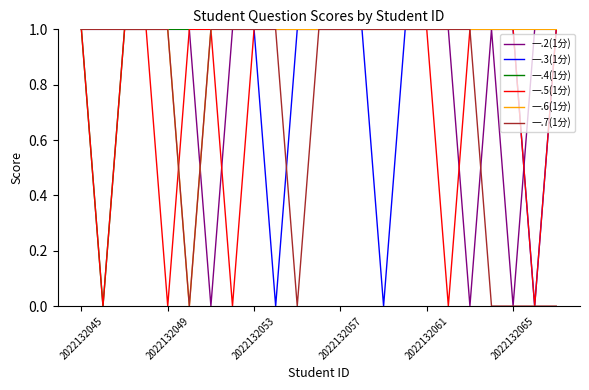

Reading left to right, list all the values displayed in this chart.

一.2(1分): 1	1	1	1	1	1	0	1	1	1	1	1	1	1	1	1	1	1	0	1	0	1	1
一.3(1分): 1	1	1	1	1	1	1	1	1	0	1	1	1	1	0	1	1	1	1	1	1	0	1
一.4(1分): 1	0	1	1	1	1	1	1	1	1	1	1	1	1	1	1	1	1	1	1	1	1	1
一.5(1分): 1	0	1	1	0	1	1	0	1	1	1	1	1	1	1	1	1	0	1	1	1	0	1
一.6(1分): 1	1	1	1	1	0	1	1	1	1	1	1	1	1	1	1	1	1	1	1	1	1	1
一.7(1分): 1	1	1	1	1	0	1	1	1	1	0	1	1	1	1	1	1	1	1	0	0	0	0